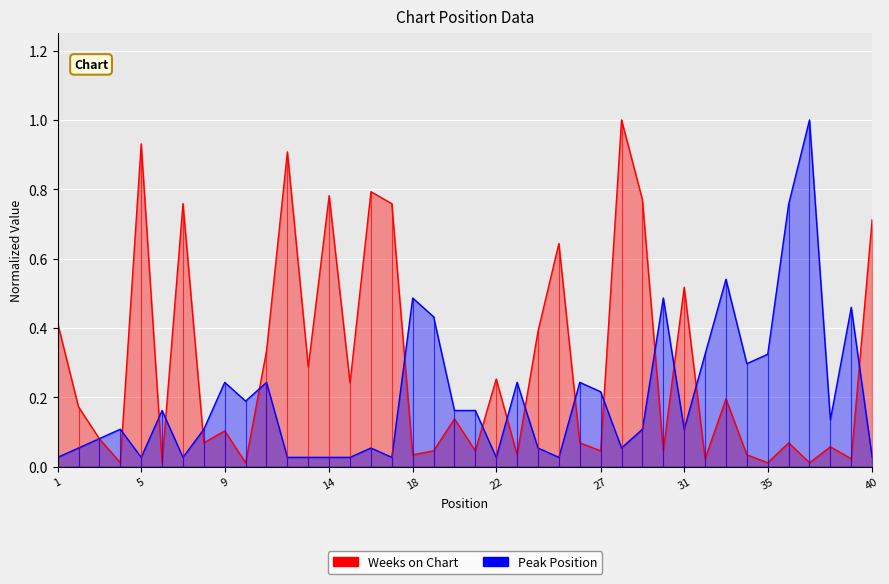

Count the number of categories in the chart.

40